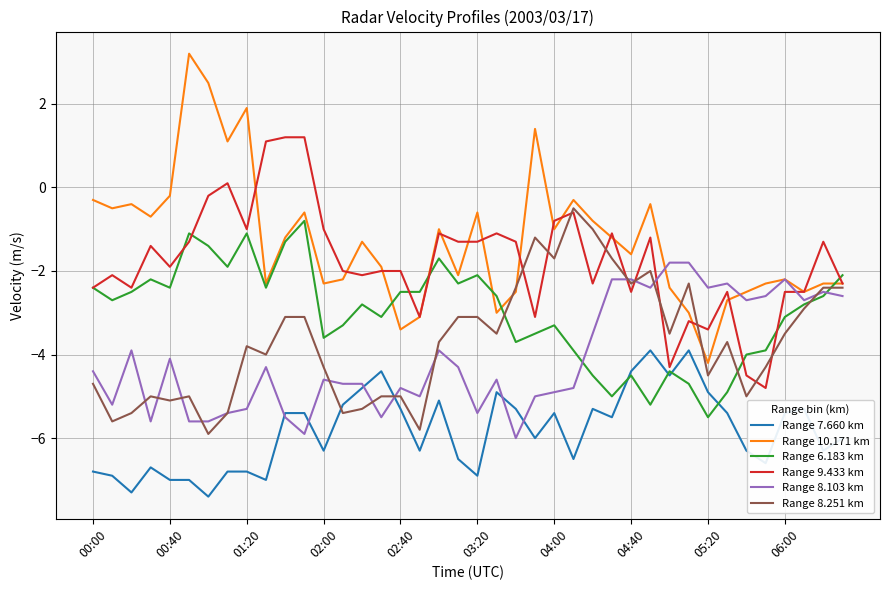

What is the greatest value displayed?

3.2